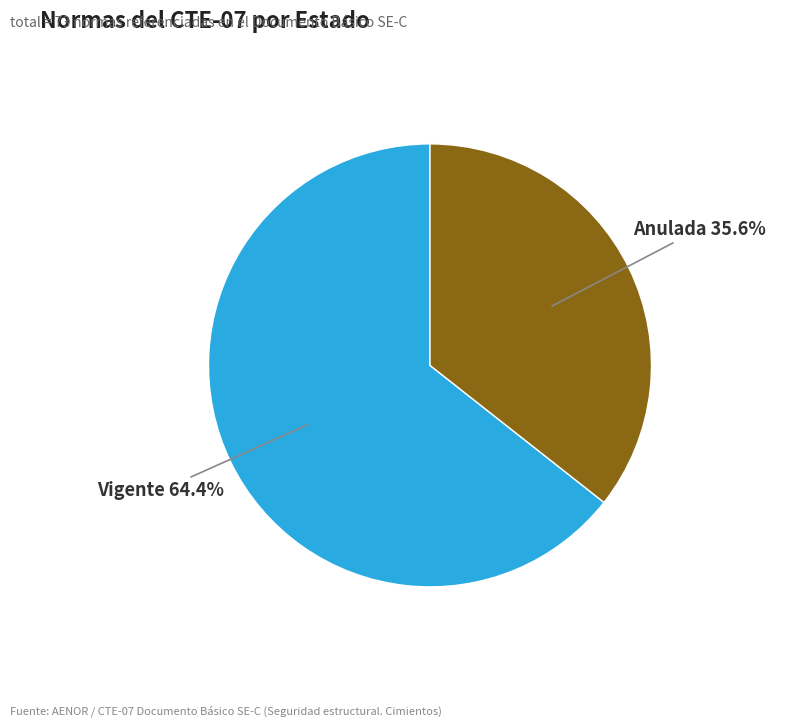

Which has a higher value, Vigente or Anulada?

Vigente